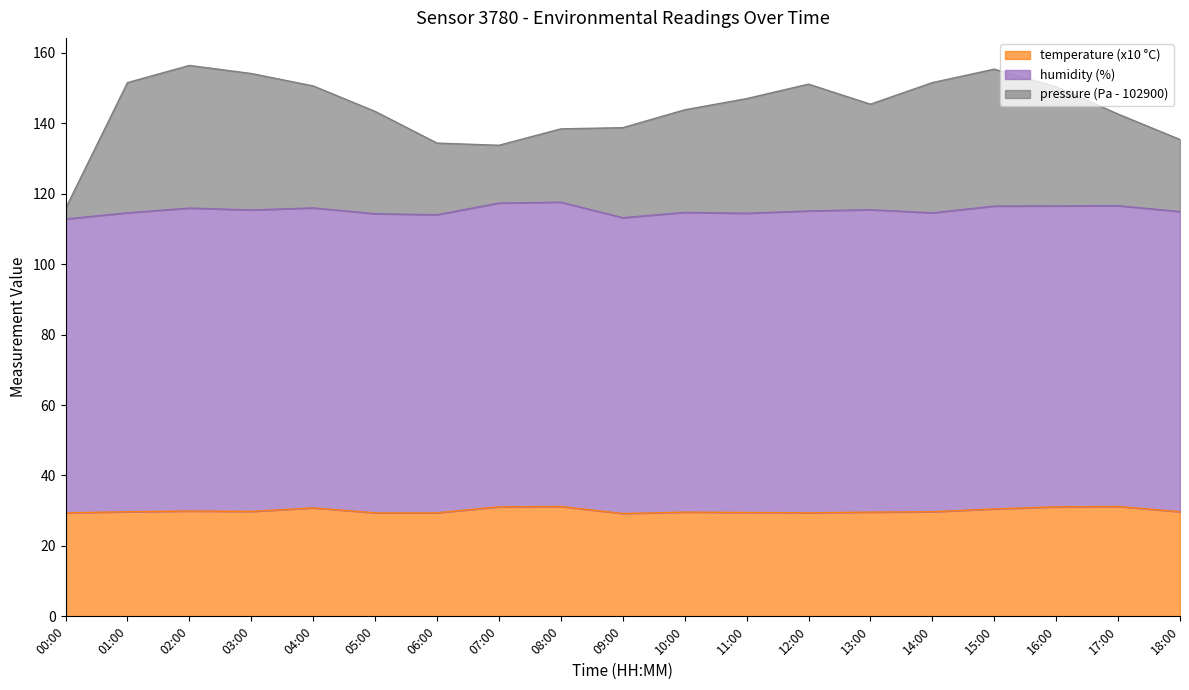

Does the chart have visible grid lines?

No